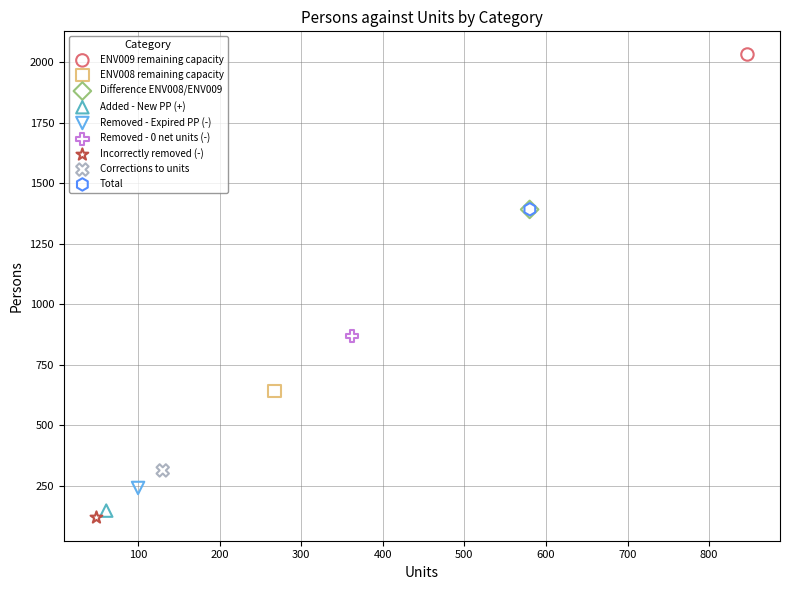

What are all the series names shown in the legend?

ENV009 remaining capacity, ENV008 remaining capacity, Difference ENV008/ENV009, Added - New PP (+), Removed - Expired PP (-), Removed - 0 net units (-), Incorrectly removed (-), Corrections to units, Total